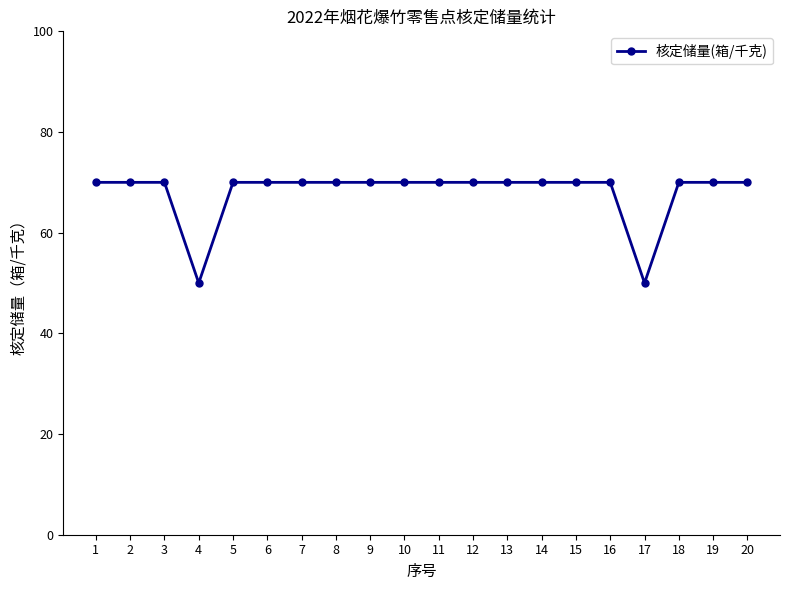

Is this an area chart (filled region under the line)?

No